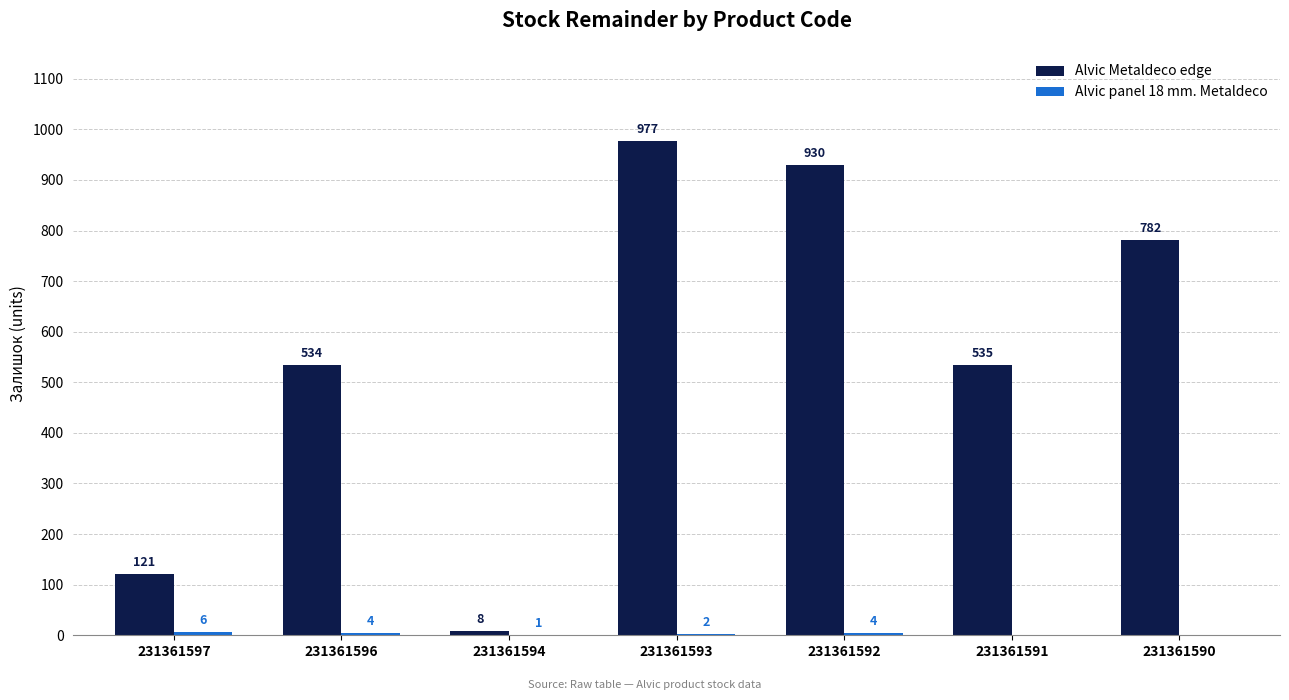

How many data points does each series have?

7